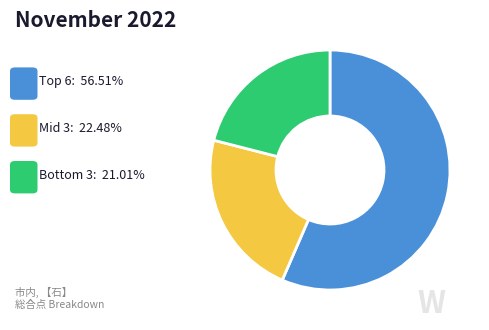

Does any single category account for the majority?

Yes